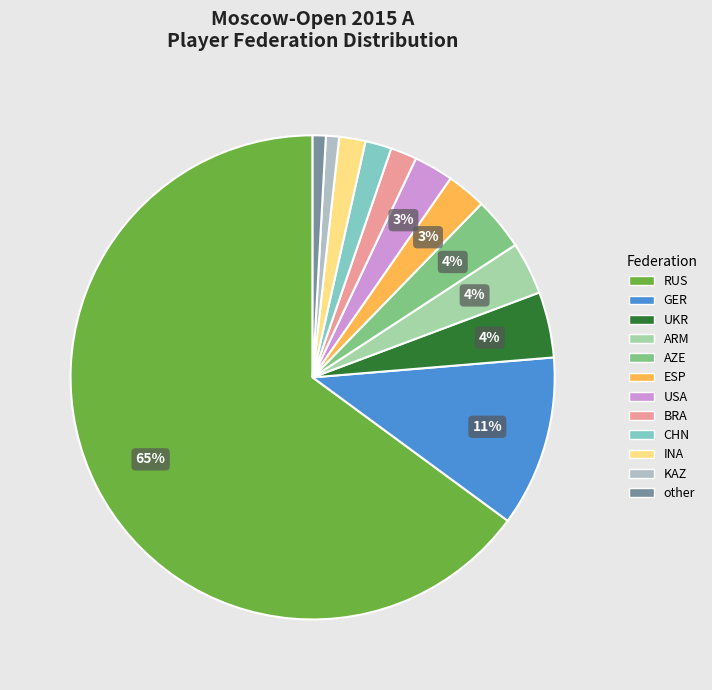

Rank the categories by value from lowest to highest.

KAZ, other, BRA, CHN, INA, ESP, USA, ARM, AZE, UKR, GER, RUS